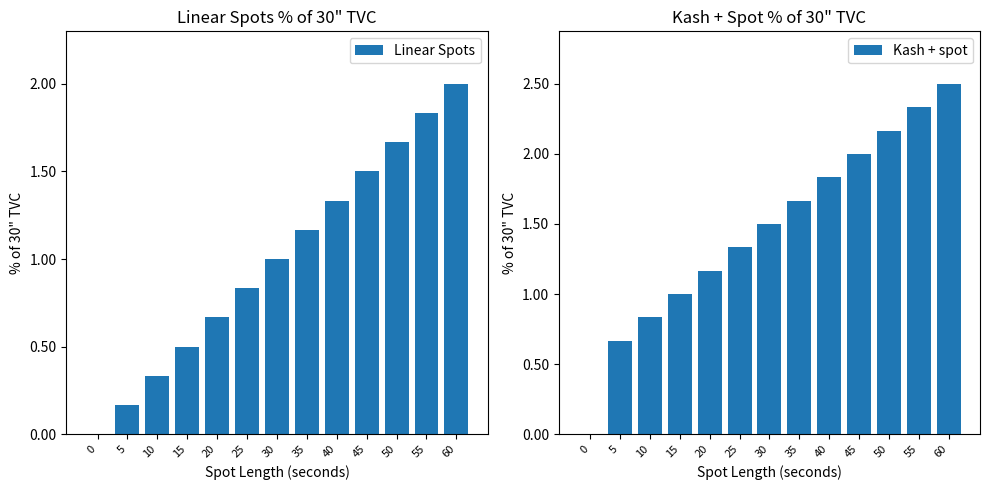

What is the total value across all series at 60?

4.5